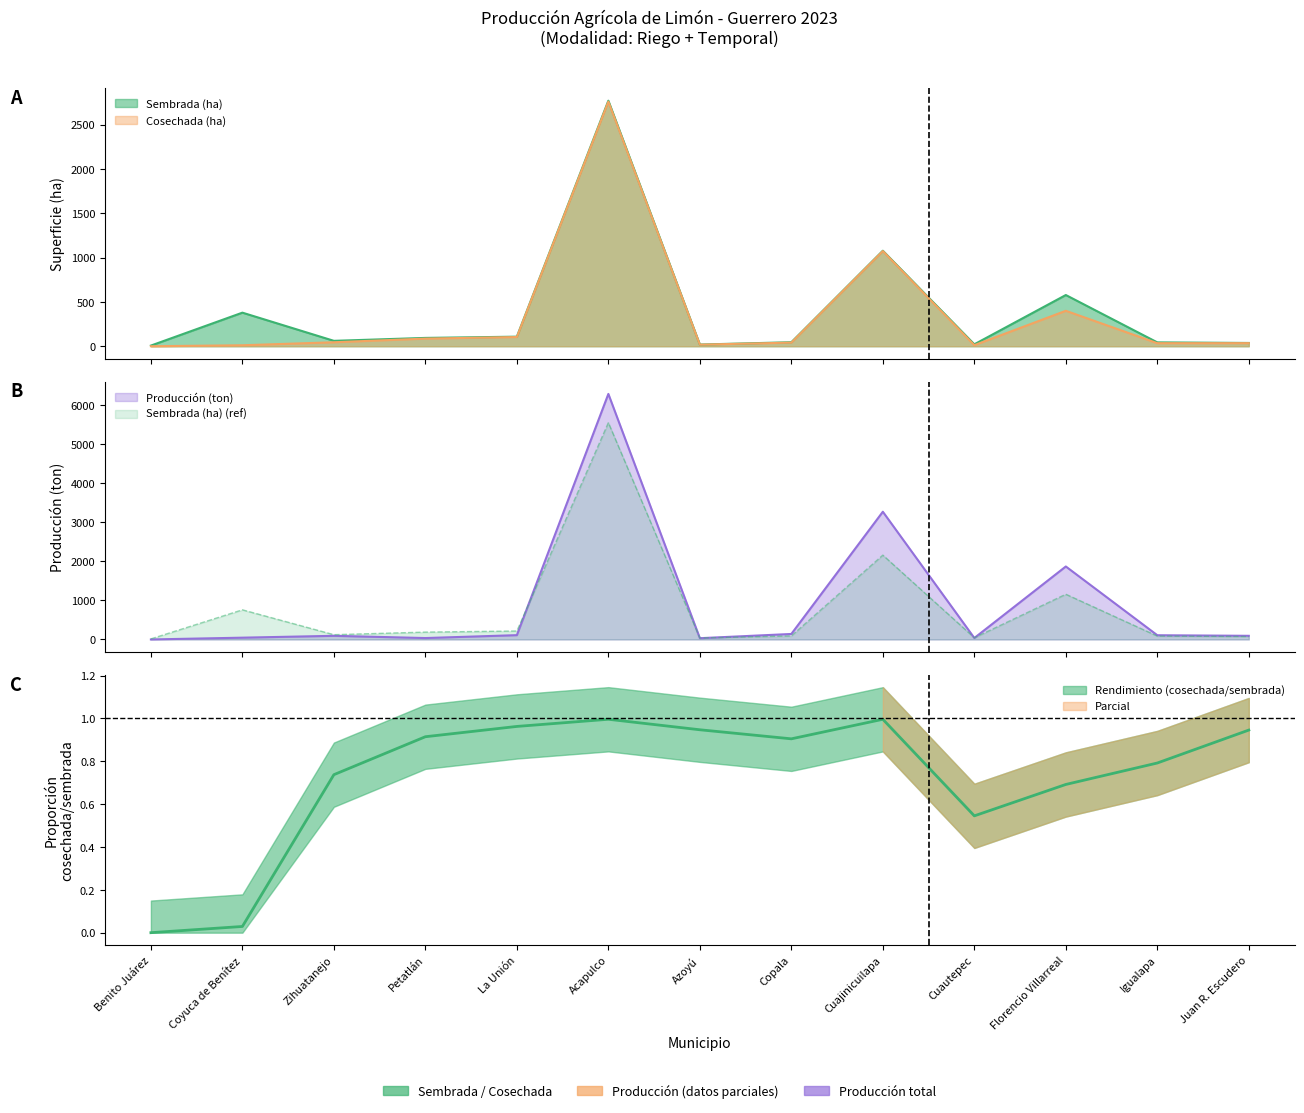

What is the label of the 8th point from the left?

Copala